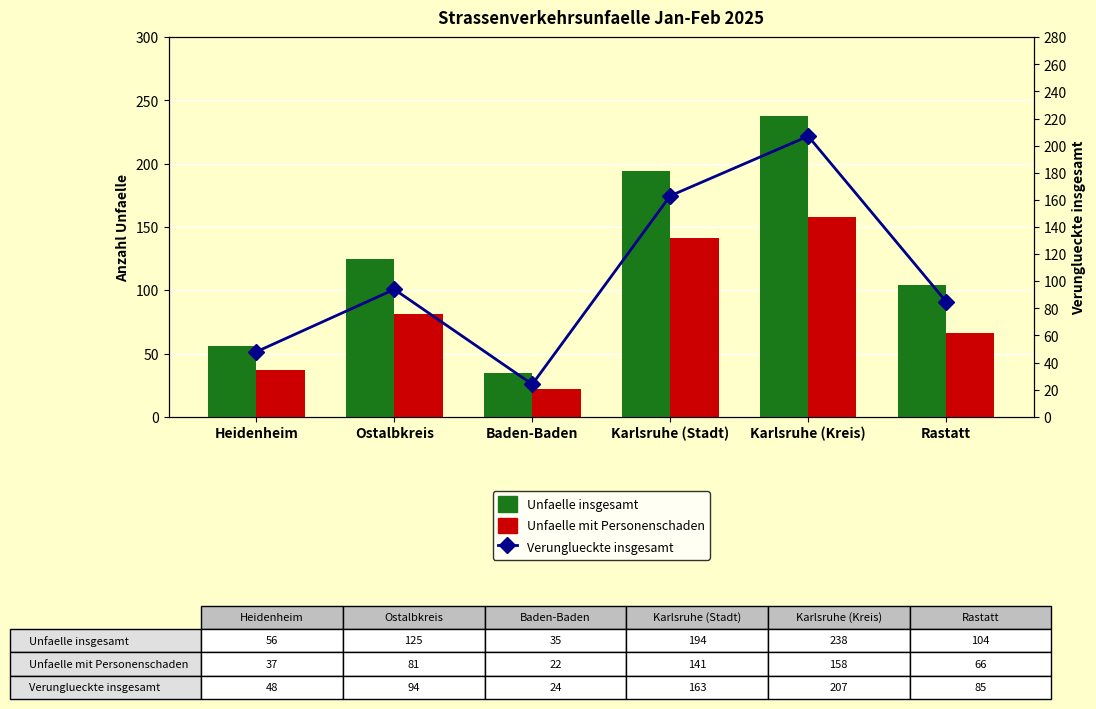

Is it true that Verunglueckte insgesamt equals 207 at Karlsruhe (Kreis)?

True